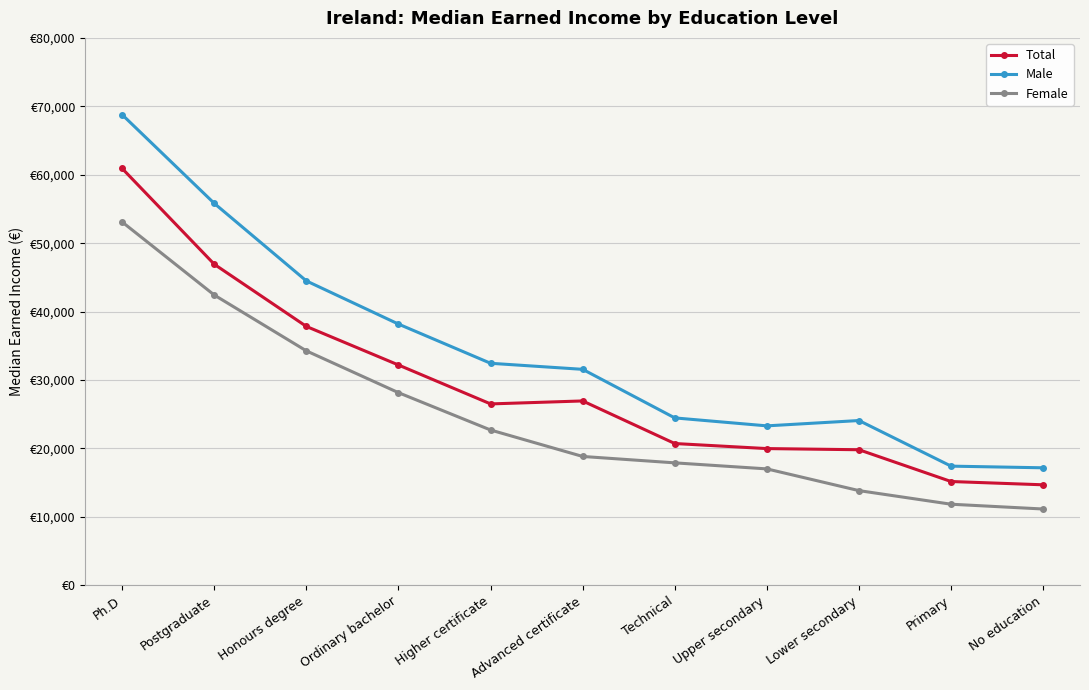

Rank the series by their average value, from lowest to highest.

Female, Total, Male